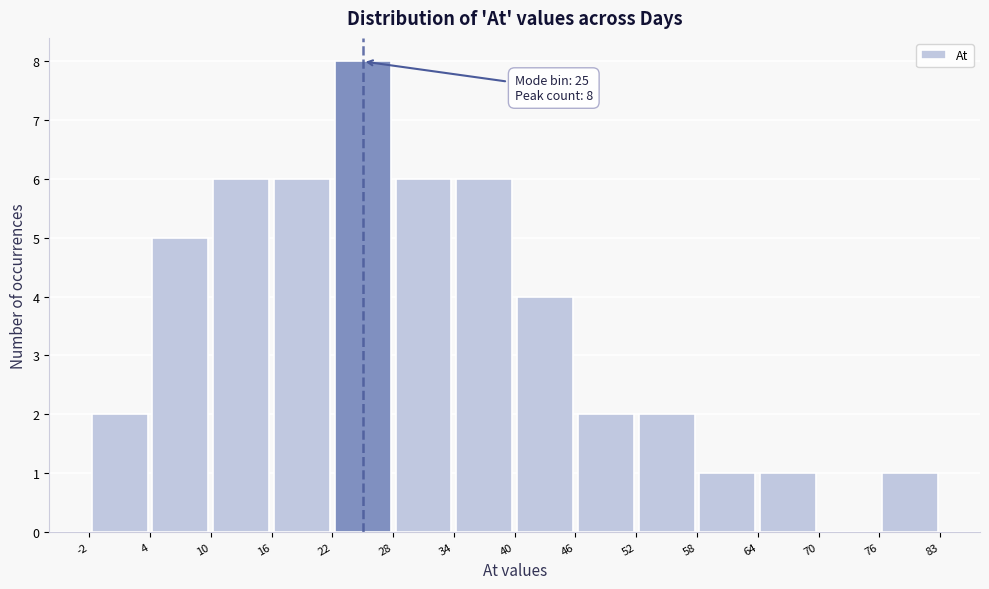

Which range on the x-axis has the tallest bar?

22 to 28